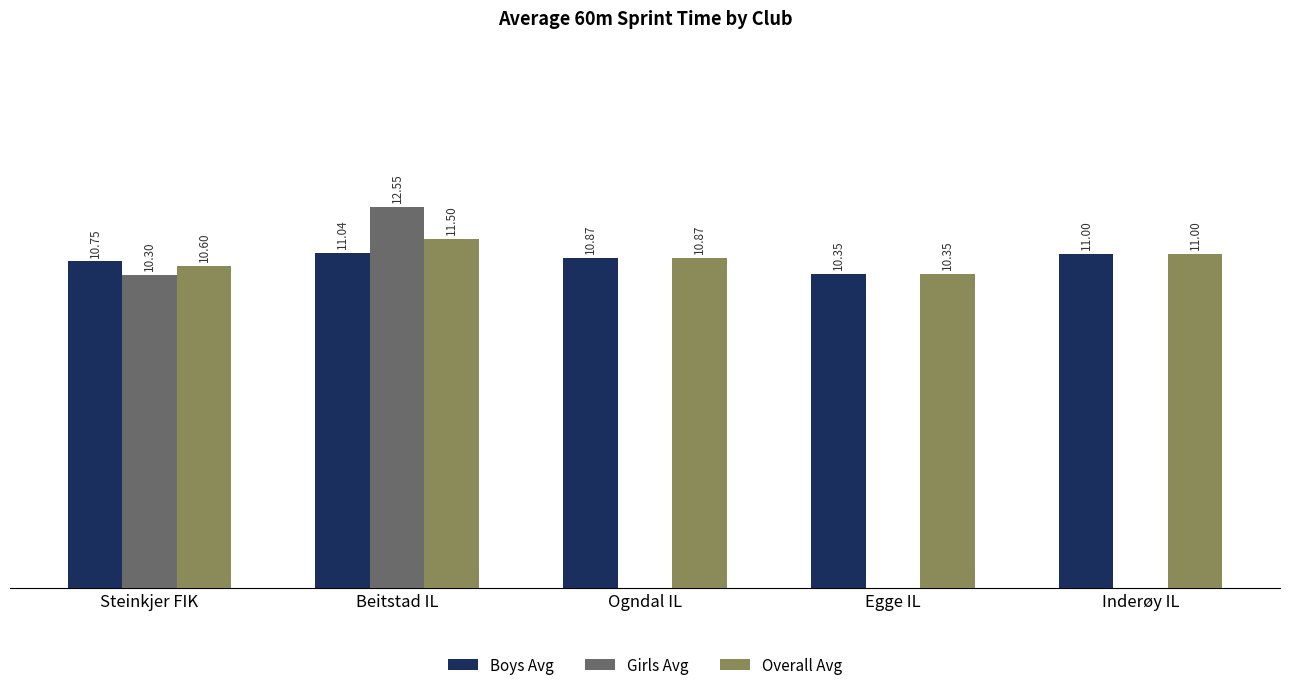

Is the value of Boys Avg at Egge IL greater than the value of Overall Avg at Ogndal IL?

No